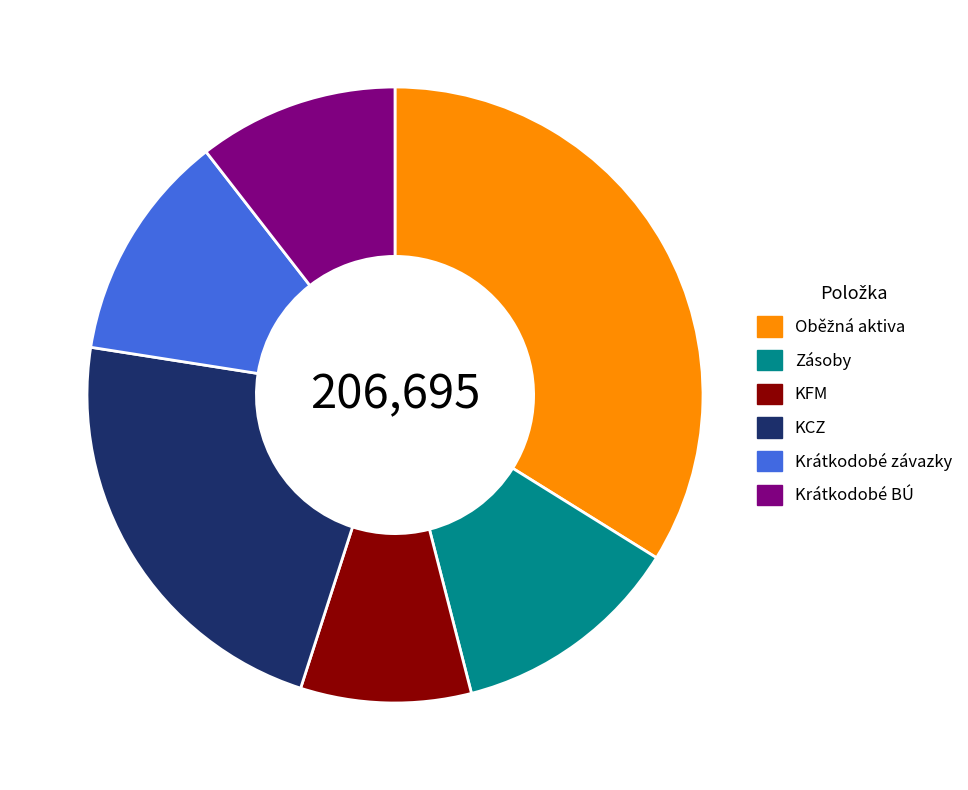

What is the smallest slice in the pie chart?

KFM